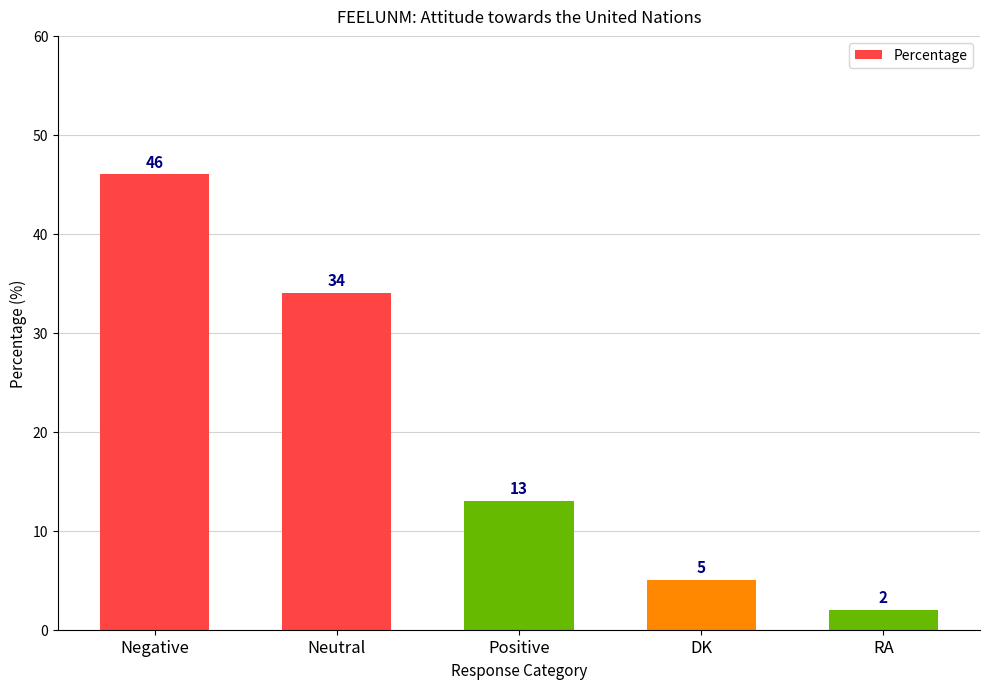

How many series are shown in this chart?

1